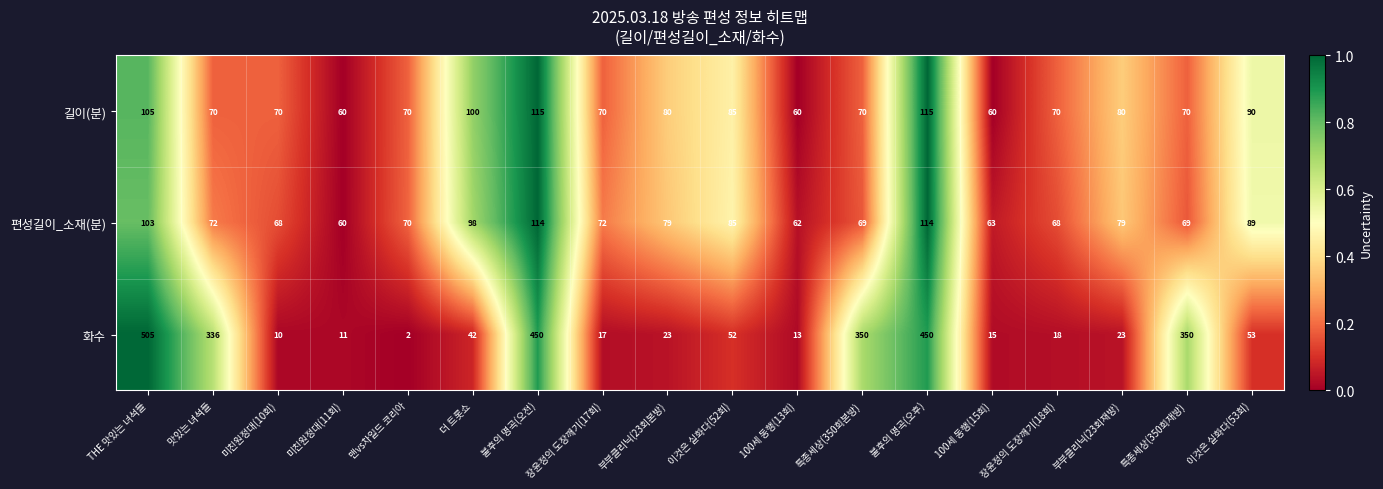

How many categories are shown in the chart?

18